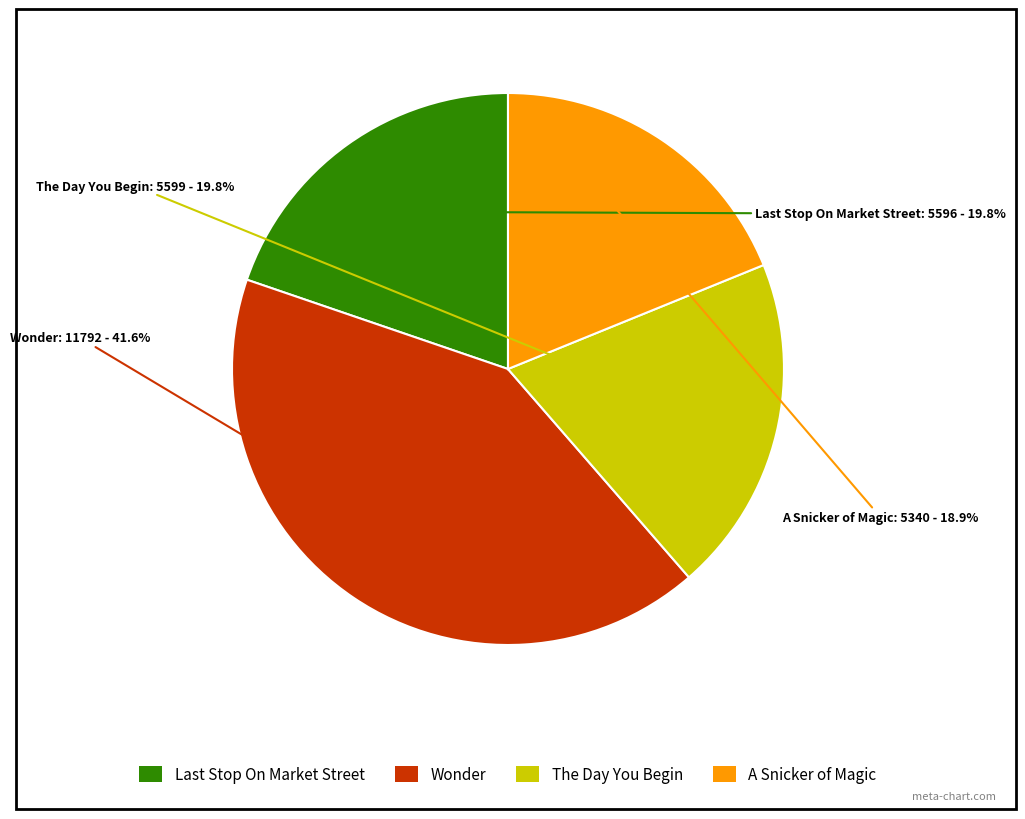

Does A Snicker of Magic represent more than half of the total?

No